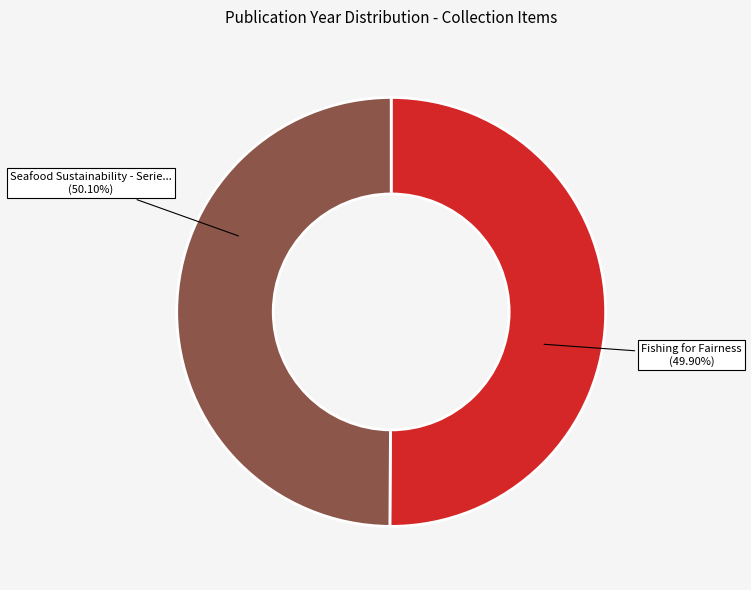

Is Fishing for Fairness the majority of the pie?

No